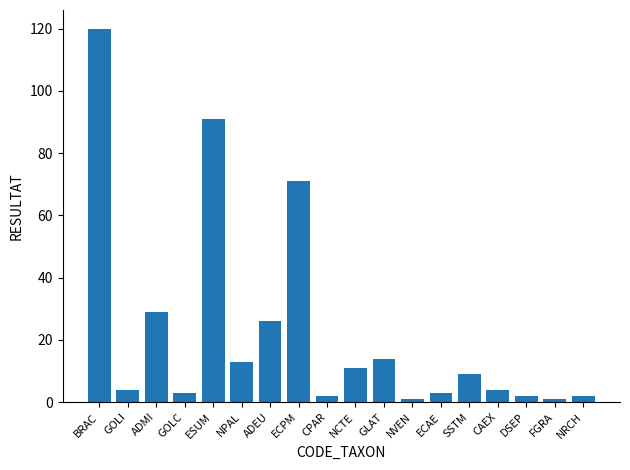

What is the change in value from GOLC to SSTM?

+6